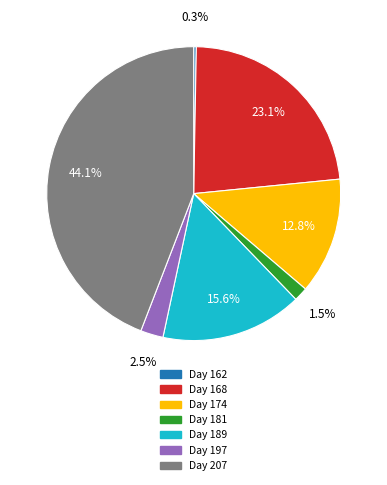

To the nearest percent, what is the average slice percentage?

14%